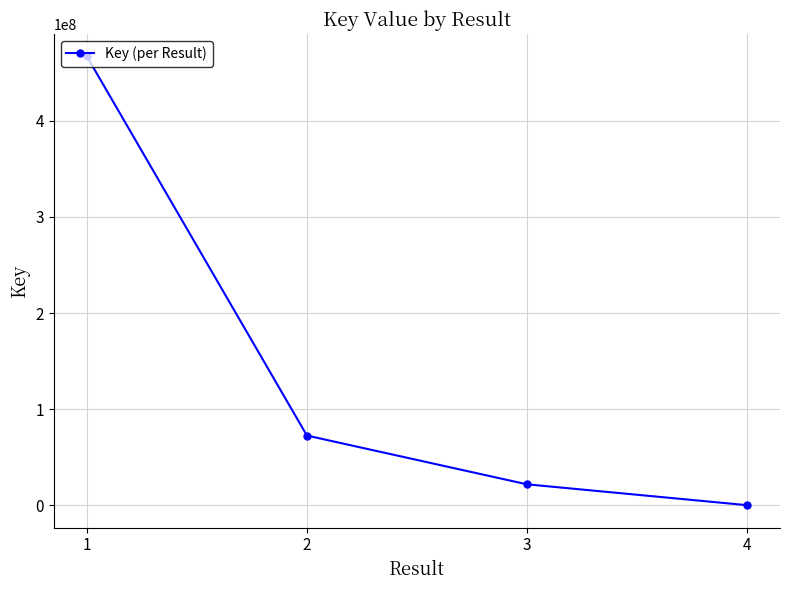

True or false: there are more than 0 points higher than both neighbors.

False